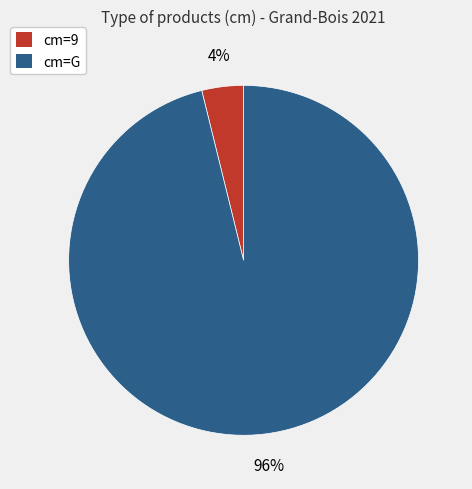

To the nearest percent, what is the combined percentage of cm=9 and cm=G?

100%